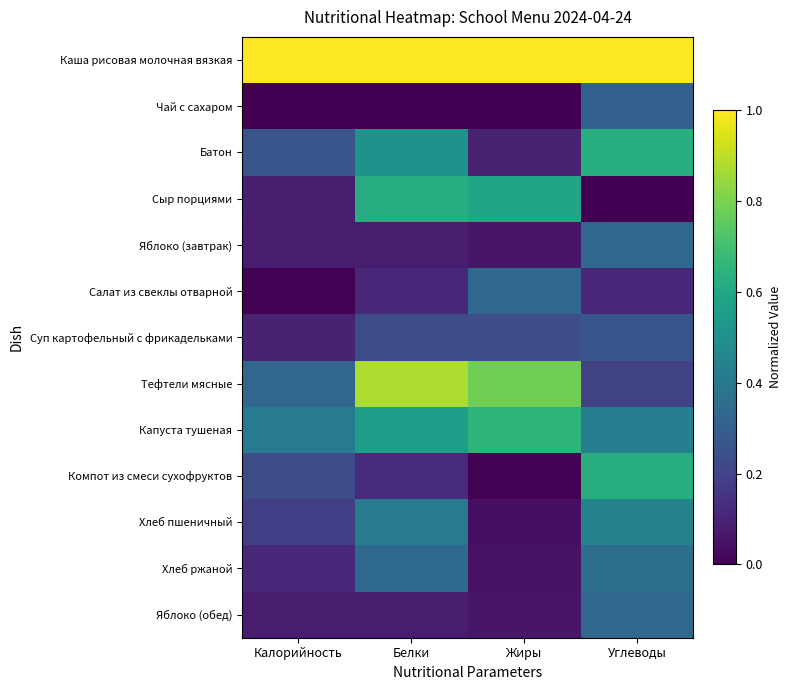

Count the number of data series in this chart.

13